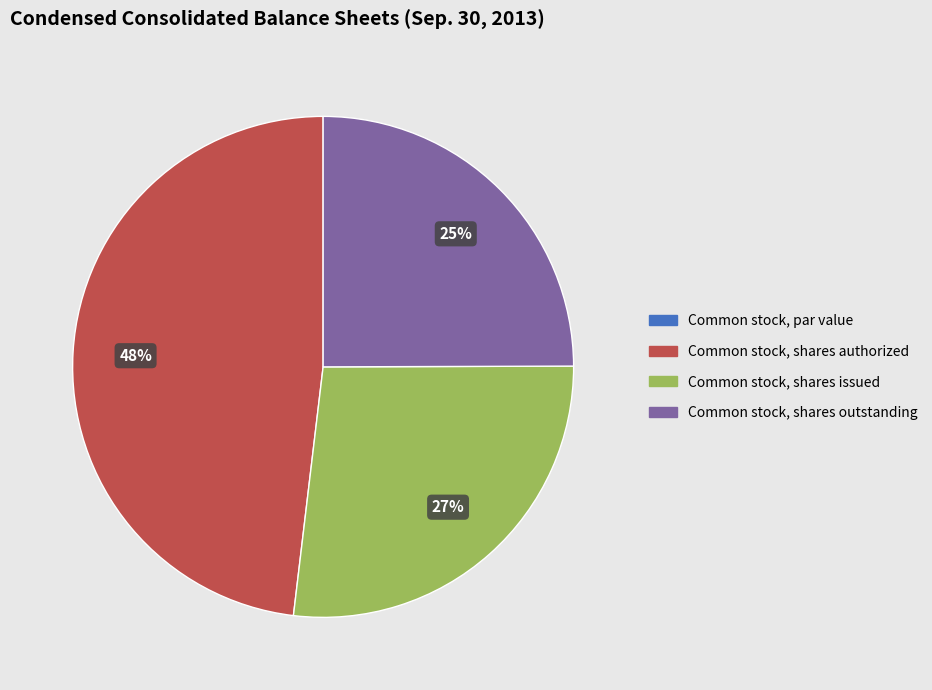

Which has a higher value, Common stock, shares authorized or Common stock, shares outstanding?

Common stock, shares authorized